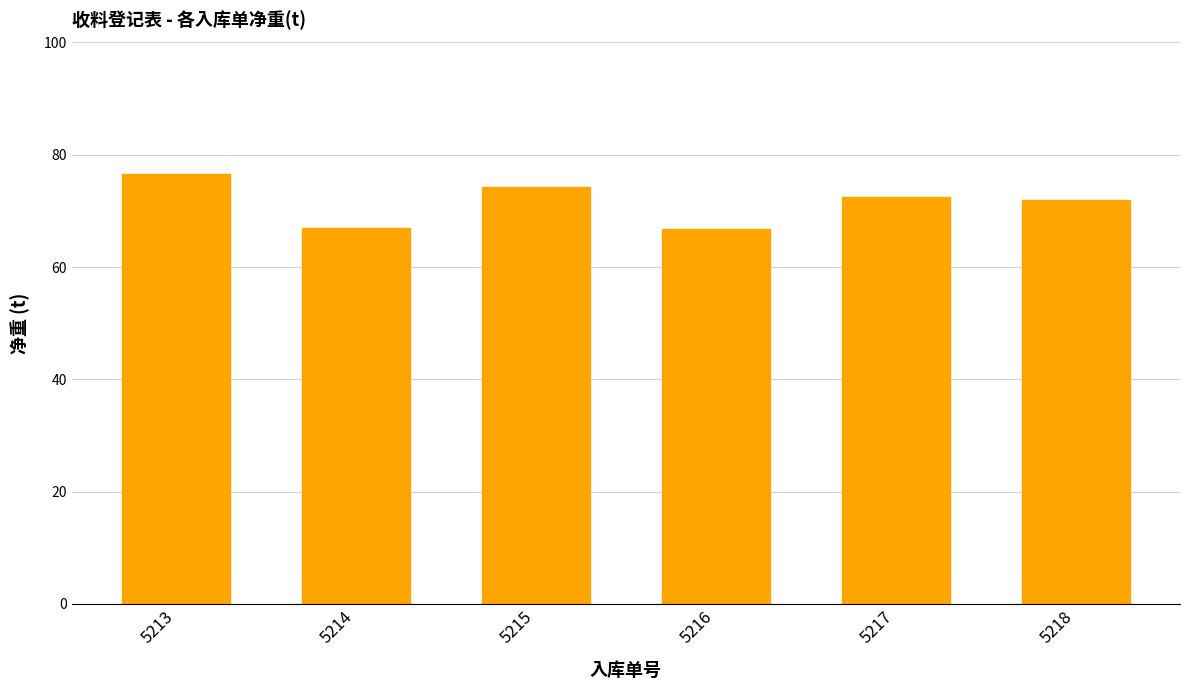

The value at 5217 is 114.6. True or false?

False